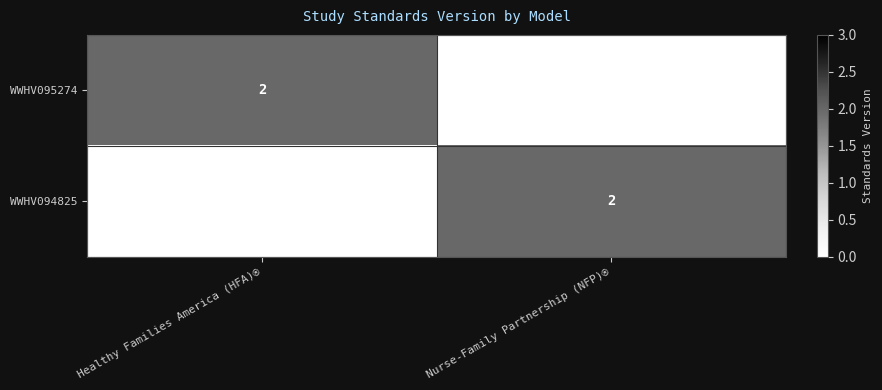

The WWHV095274 series shows 0 at Healthy Families America (HFA)®. True or false?

False